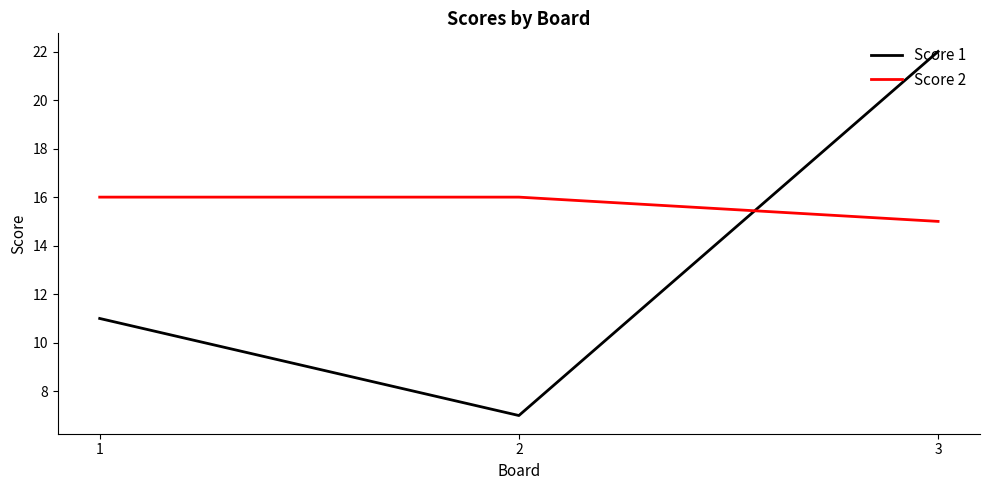

Reading left to right, transcribe all the data shown in this chart.

Score 1: 11	7	22
Score 2: 16	16	15